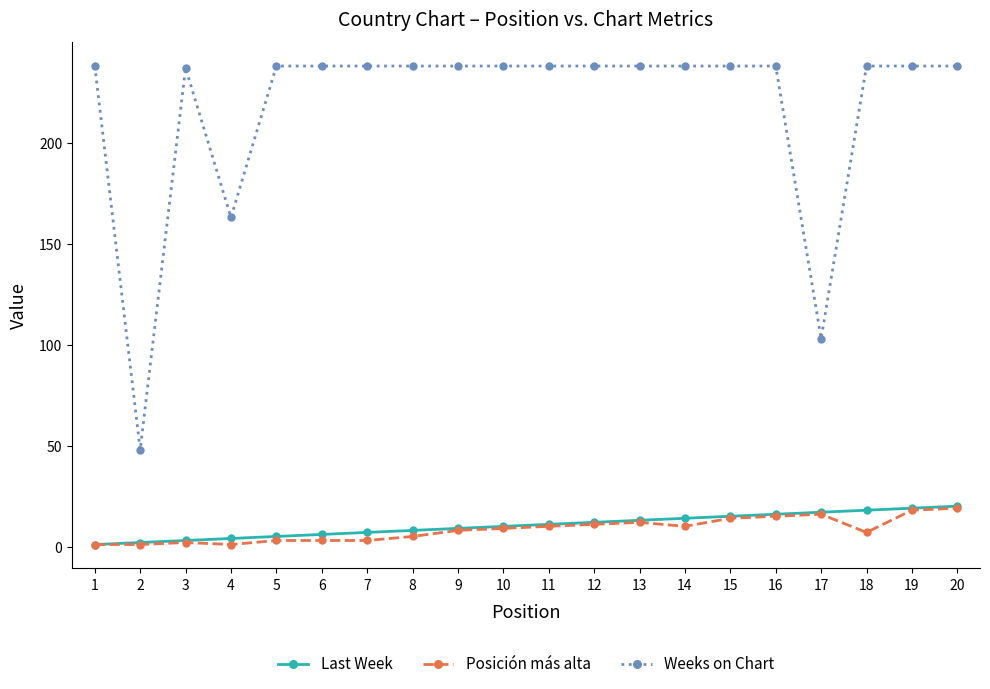

What are all the series names shown in the legend?

Last Week, Posición más alta, Weeks on Chart